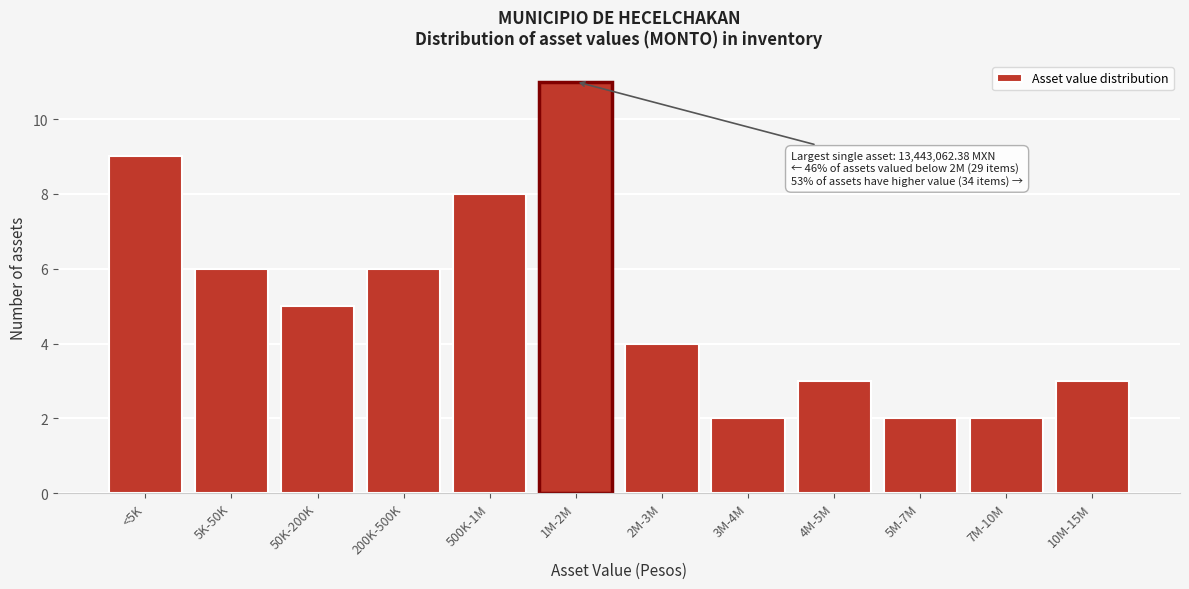

Reading left to right, list all the values displayed in this chart.

9	6	5	6	8	11	4	2	3	2	2	3